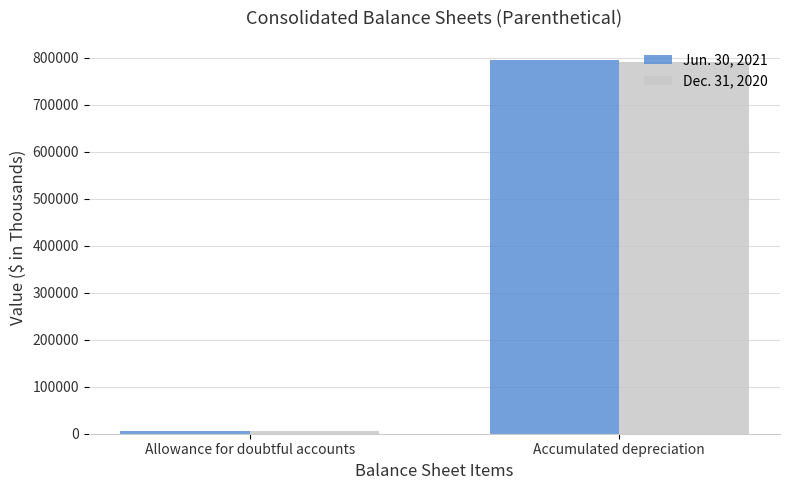

The value of Jun. 30, 2021 at Allowance for doubtful accounts is 6405. True or false?

True